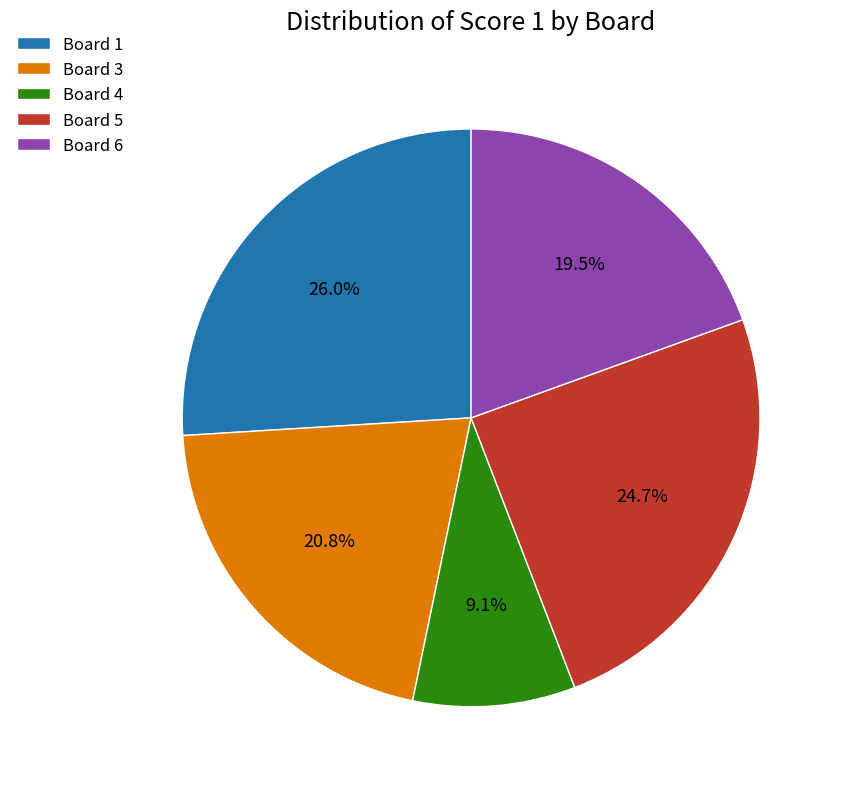

What is the ratio of the value at Board 3 to the value at Board 4?

2.3